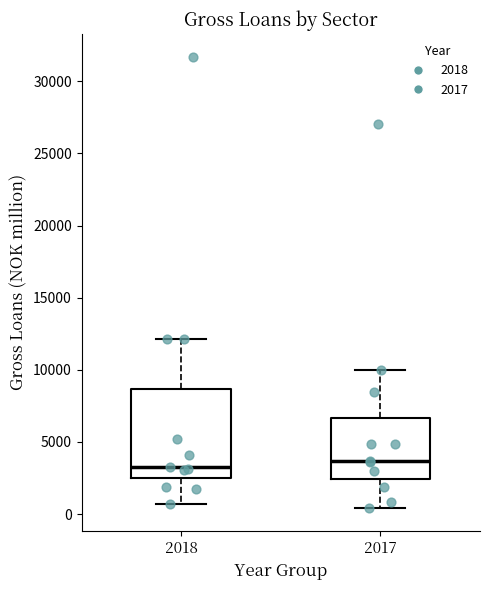

Comparing the boxes themselves (not the whiskers), which one is the tallest?

2018